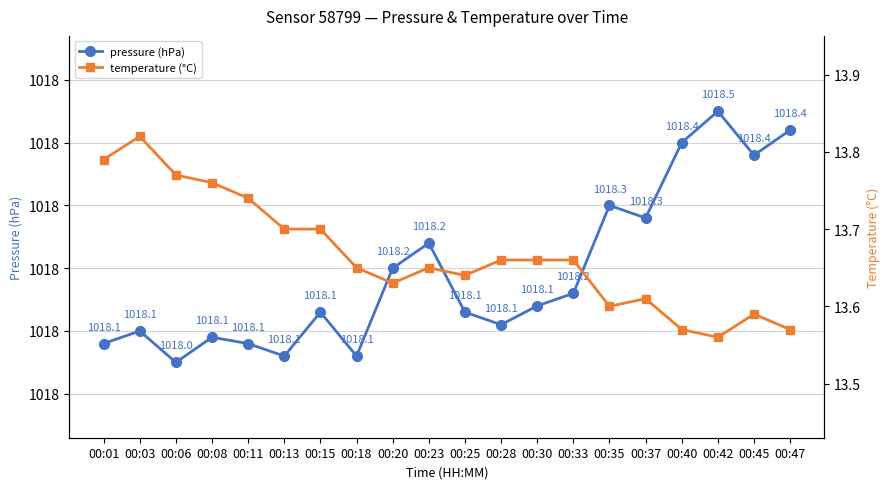

What is the sum of all temperature (°C) values?

273.3